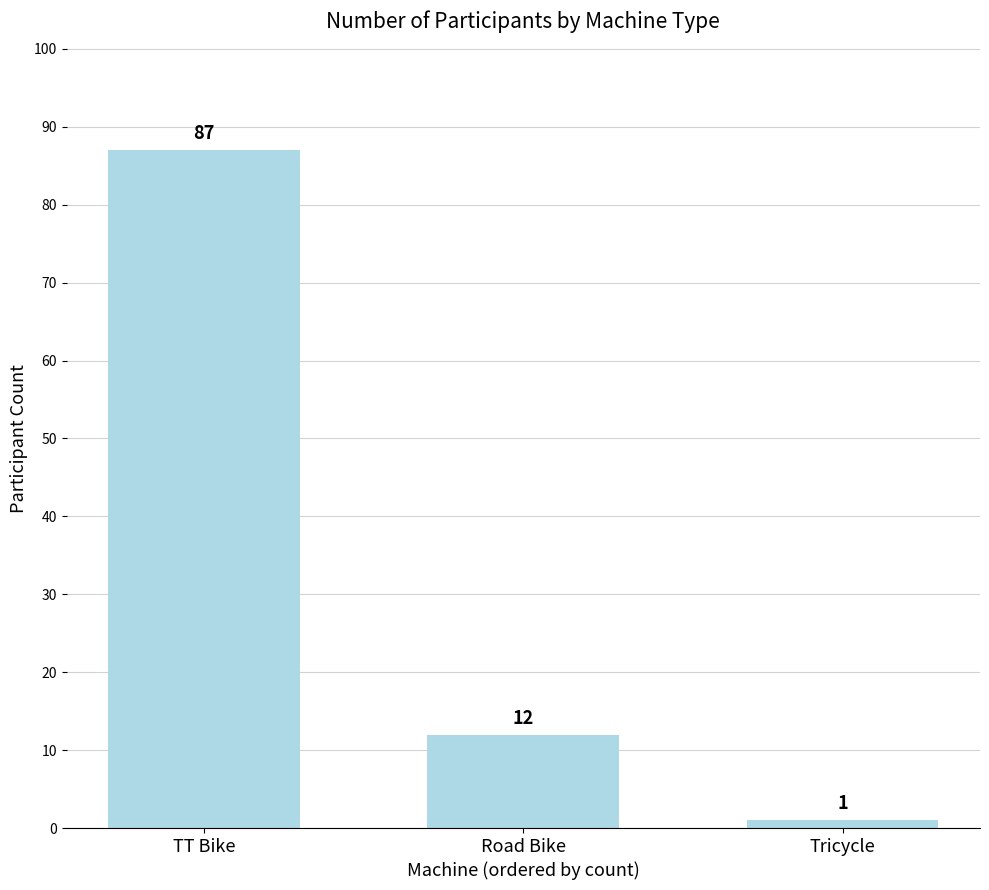

Which category has the lowest value across all series?

Tricycle